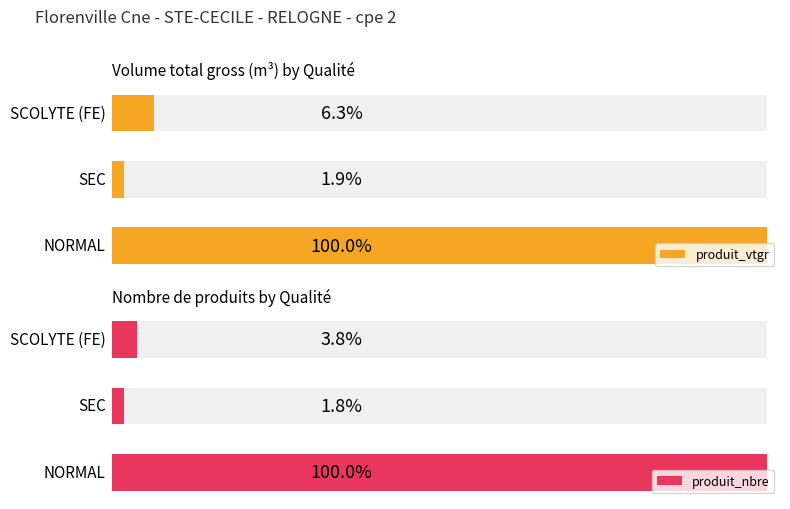

How many categories are shown in the chart?

3